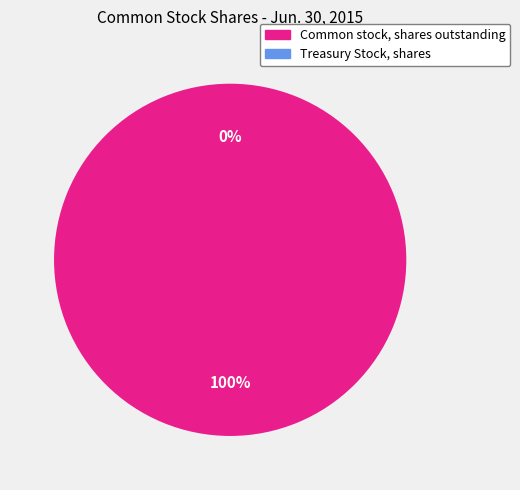

Between Treasury Stock, shares and Common stock, shares outstanding, which is larger?

Common stock, shares outstanding